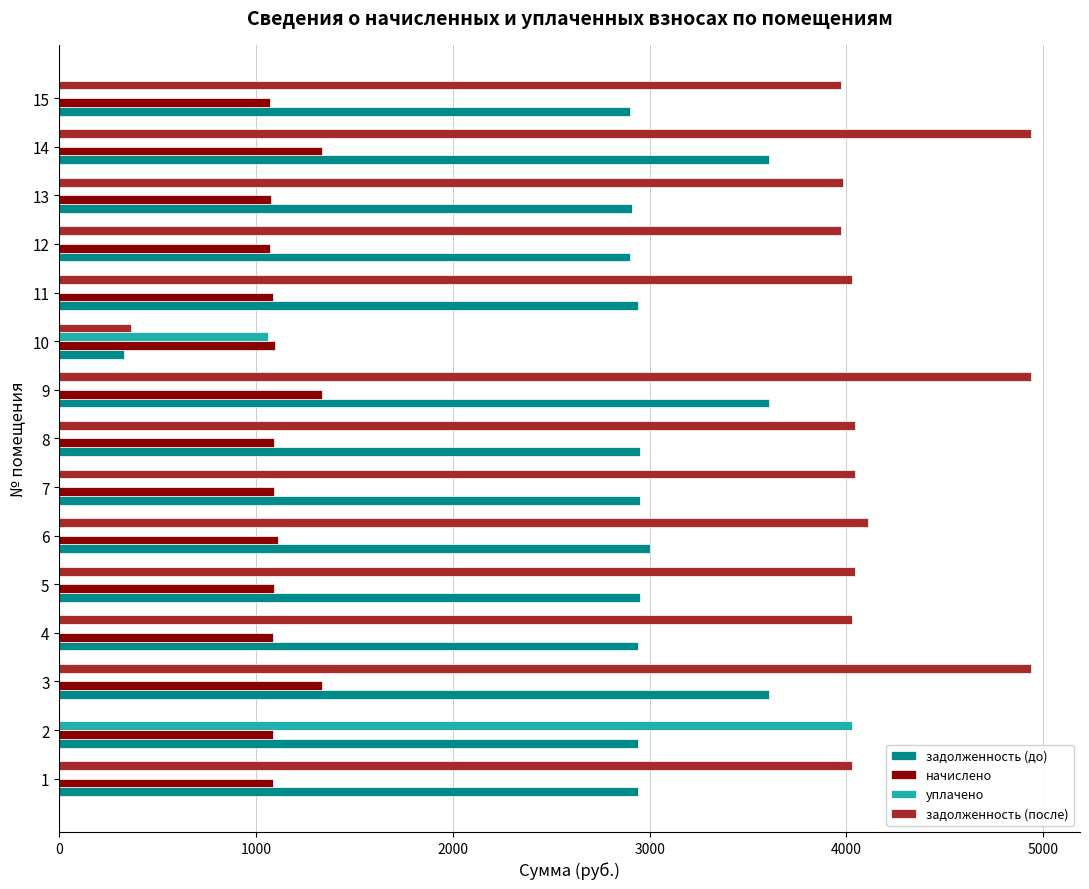

What are all the series names shown in the legend?

задолженность (до), начислено, уплачено, задолженность (после)